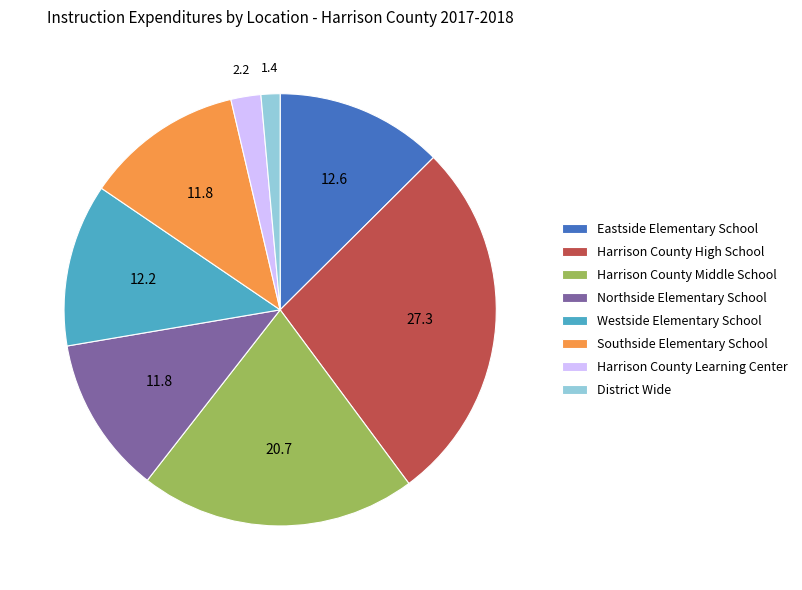

True or false: Harrison County Learning Center accounts for 10% of the total.

False